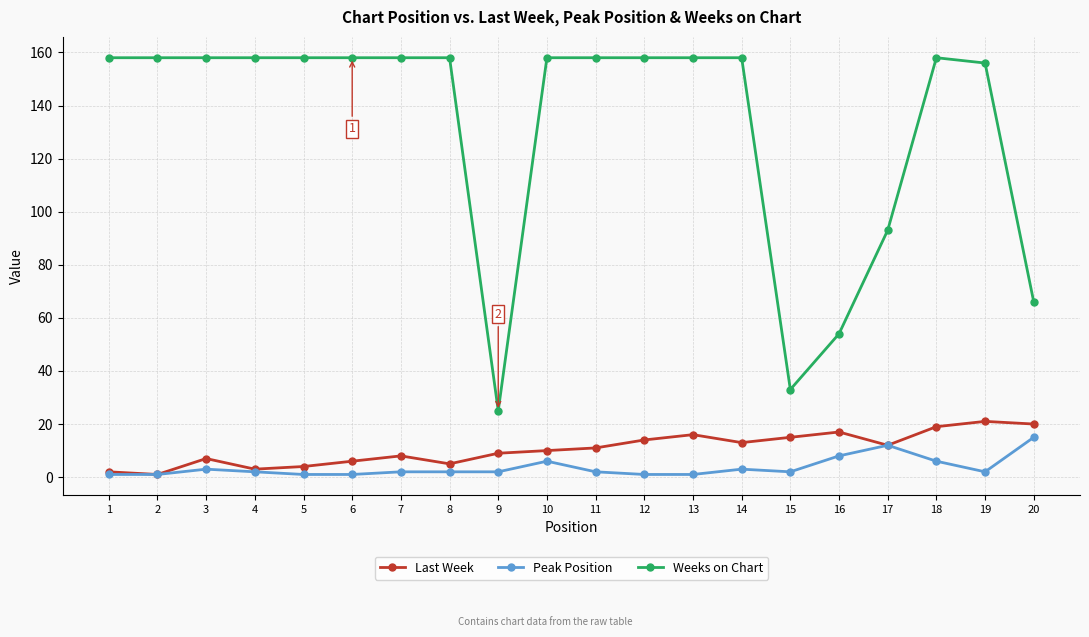

Is the value of Weeks on Chart at 9 greater than the value of Peak Position at 6?

Yes